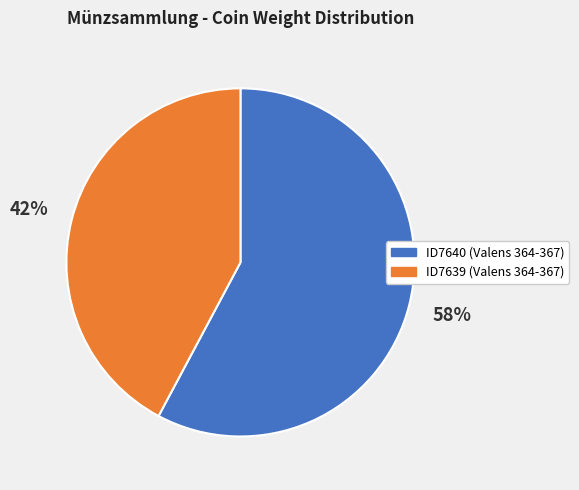

What is the ratio of the value at ID7640 to the value at ID7639?

1.4